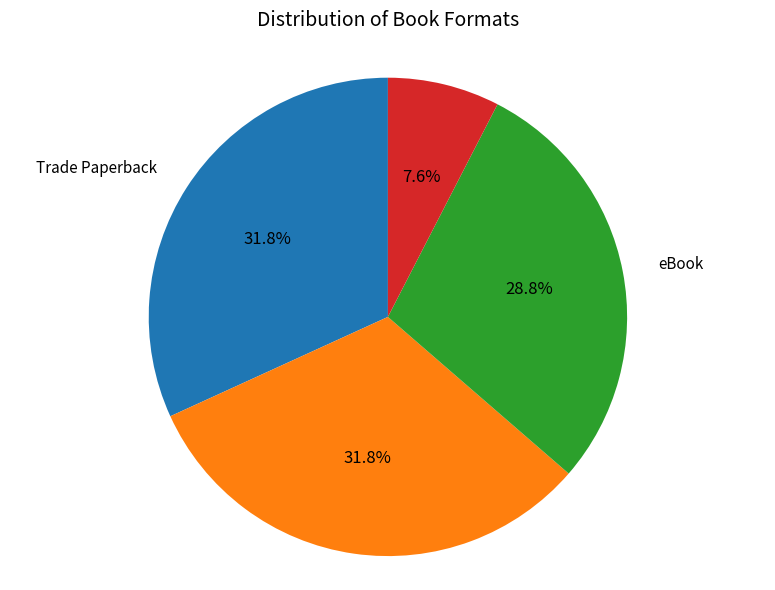

Is there any slice that represents more than half of the pie?

No